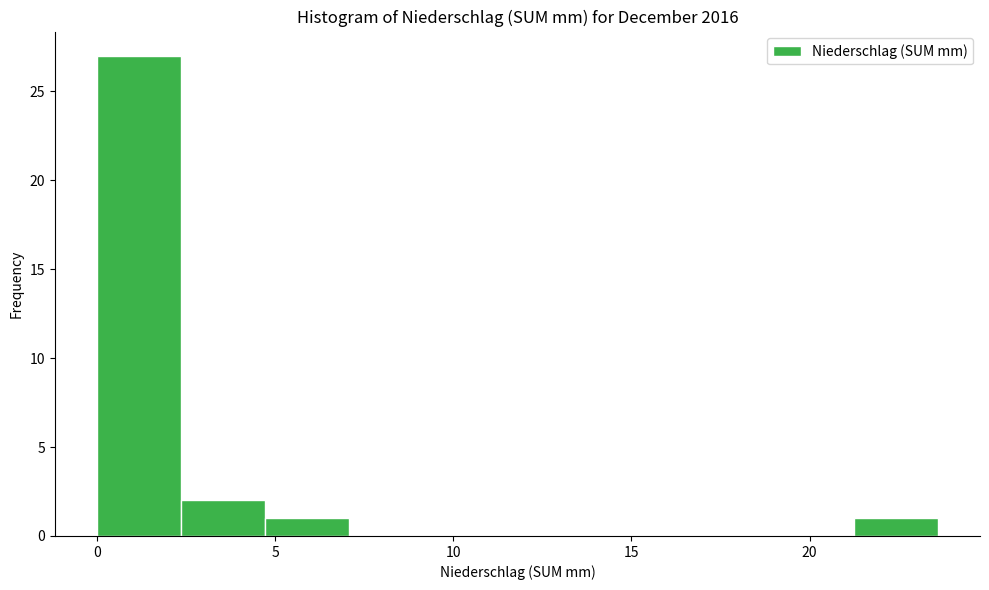

Which range on the x-axis has the tallest bar?

0.0 to 2.5